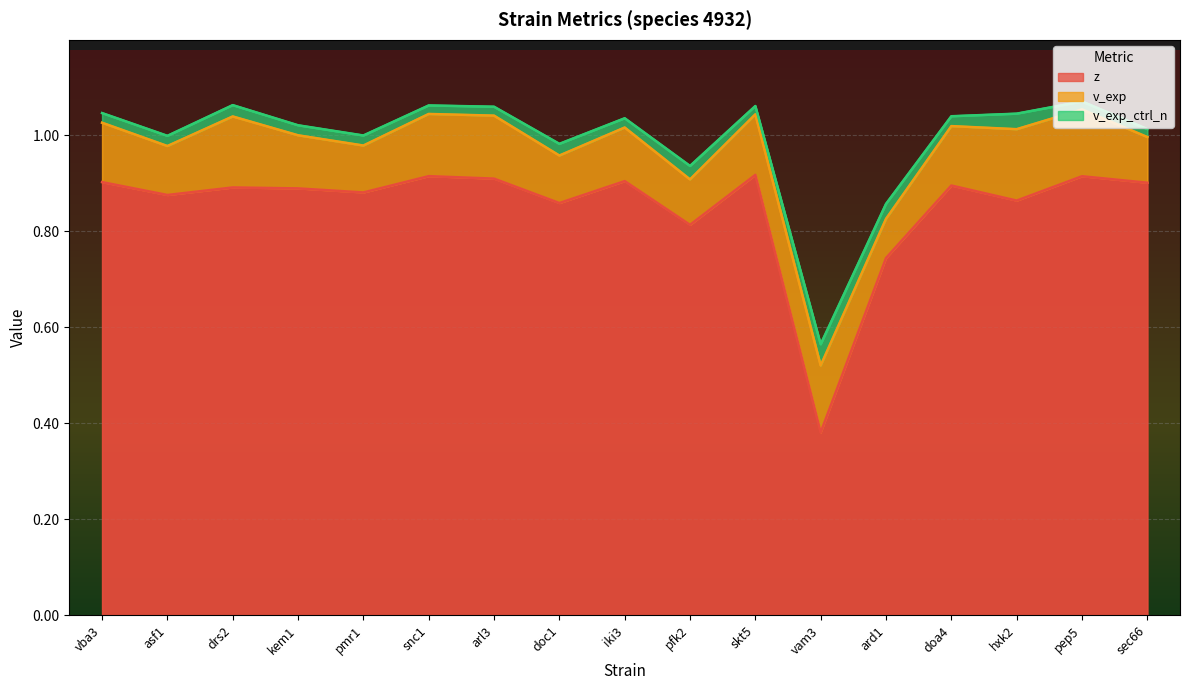

Which series has the widest spread of values?

z